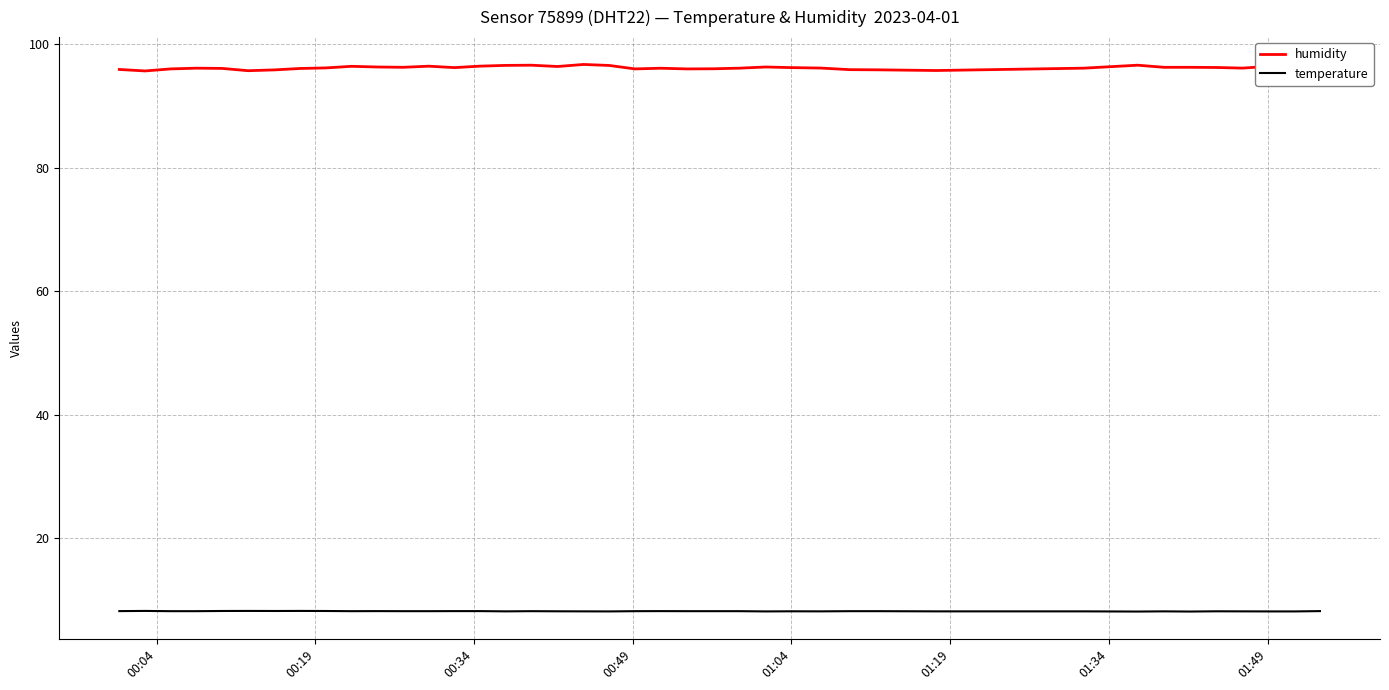

True or false: humidity and temperature cross at least once.

False